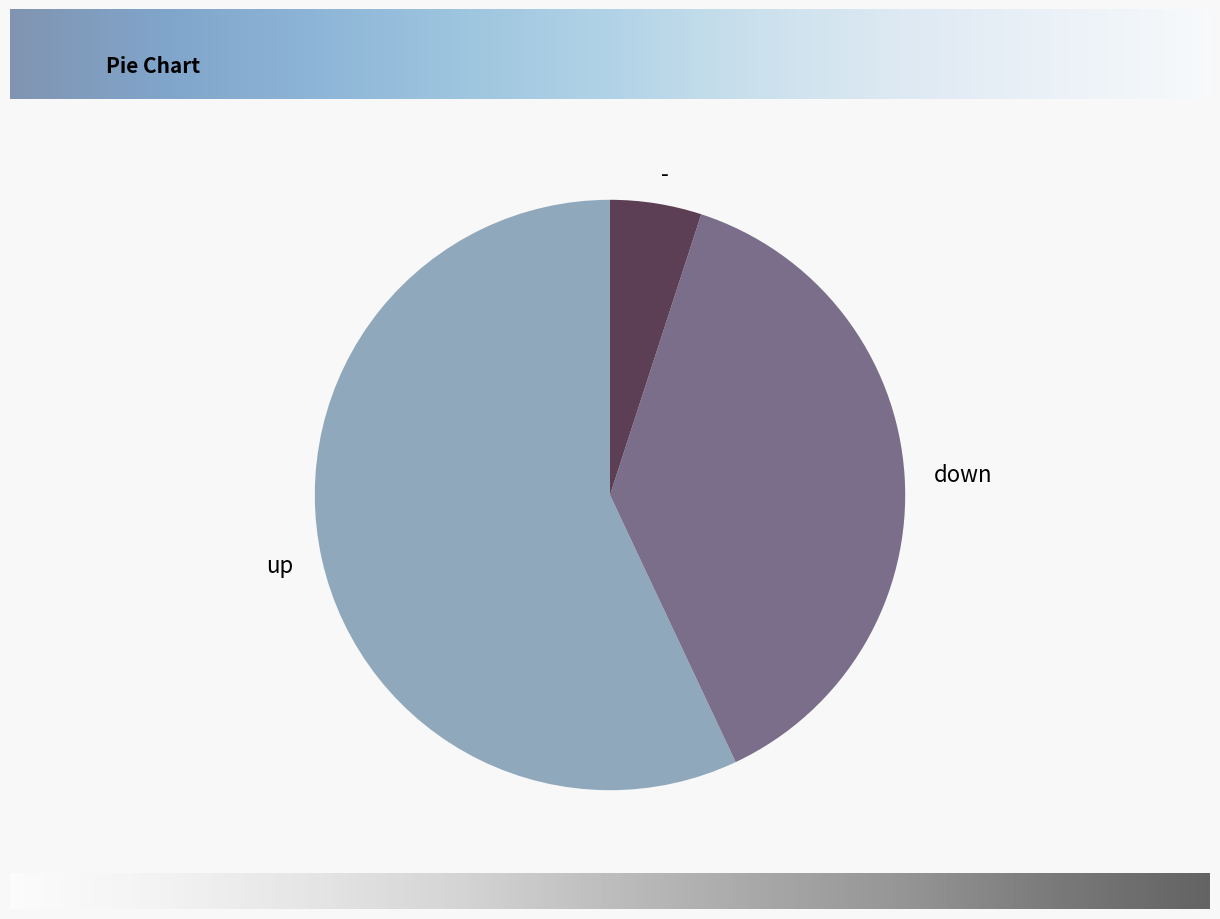

Is it true that down is 29% of the pie?

False